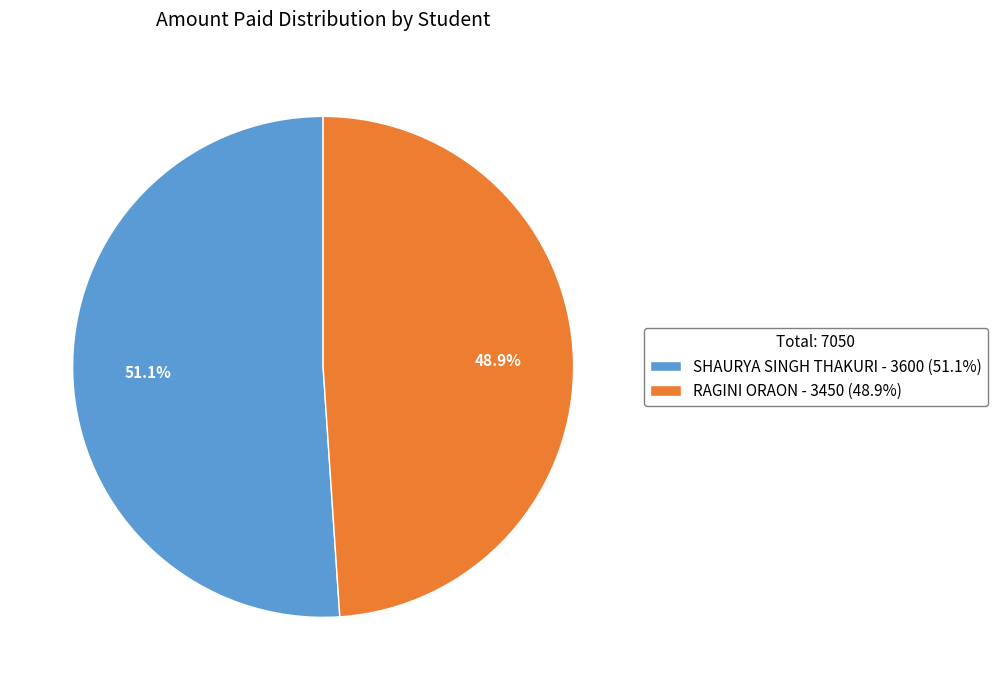

How many slices are in this pie chart?

2